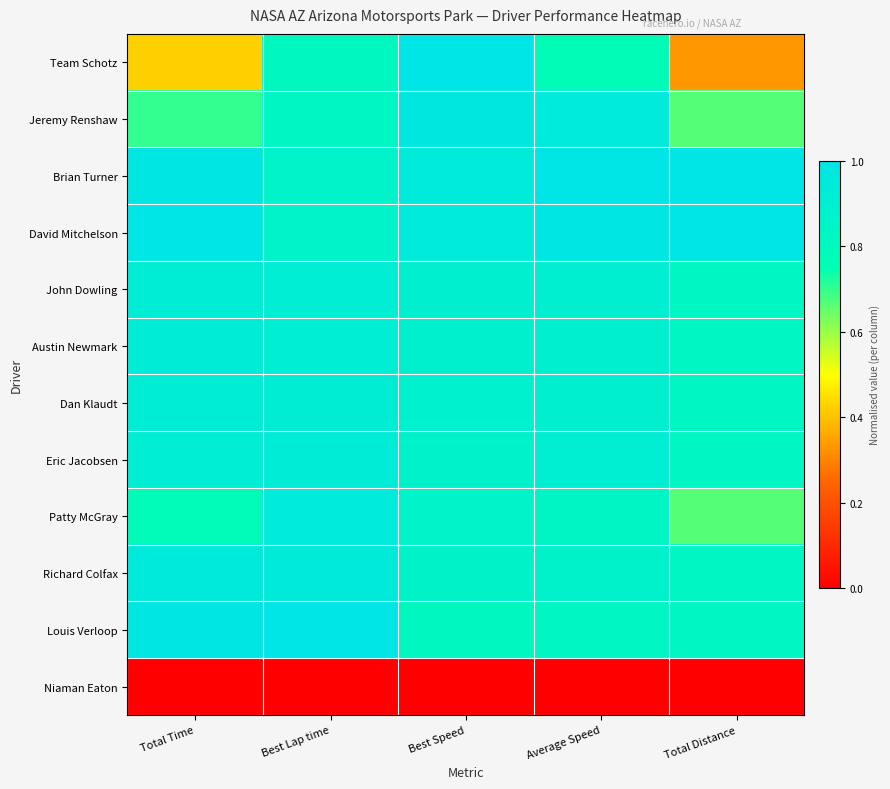

Reading left to right, list all the values displayed in this chart.

Team Schotz: Total Time=0.4	Best Lap time=0.8	Best Speed=1.0	Average Speed=0.8	Total Distance=0.3
Jeremy Renshaw: Total Time=0.7	Best Lap time=0.8	Best Speed=1.0	Average Speed=0.9	Total Distance=0.7
Brian Turner: Total Time=1.0	Best Lap time=0.9	Best Speed=0.9	Average Speed=1.0	Total Distance=1.0
David Mitchelson: Total Time=1.0	Best Lap time=0.9	Best Speed=0.9	Average Speed=1.0	Total Distance=1.0
John Dowling: Total Time=0.9	Best Lap time=0.9	Best Speed=0.9	Average Speed=0.9	Total Distance=0.8
Austin Newmark: Total Time=0.9	Best Lap time=0.9	Best Speed=0.9	Average Speed=0.9	Total Distance=0.8
Dan Klaudt: Total Time=0.9	Best Lap time=0.9	Best Speed=0.9	Average Speed=0.9	Total Distance=0.8
Eric Jacobsen: Total Time=0.9	Best Lap time=0.9	Best Speed=0.9	Average Speed=0.9	Total Distance=0.8
Patty McGray: Total Time=0.8	Best Lap time=0.9	Best Speed=0.9	Average Speed=0.8	Total Distance=0.7
Richard Colfax: Total Time=0.9	Best Lap time=0.9	Best Speed=0.9	Average Speed=0.9	Total Distance=0.8
Louis Verloop: Total Time=1.0	Best Lap time=1.0	Best Speed=0.8	Average Speed=0.8	Total Distance=0.8
Niaman Eaton: Total Time=0.0	Best Lap time=0.0	Best Speed=0.0	Average Speed=0.0	Total Distance=0.0